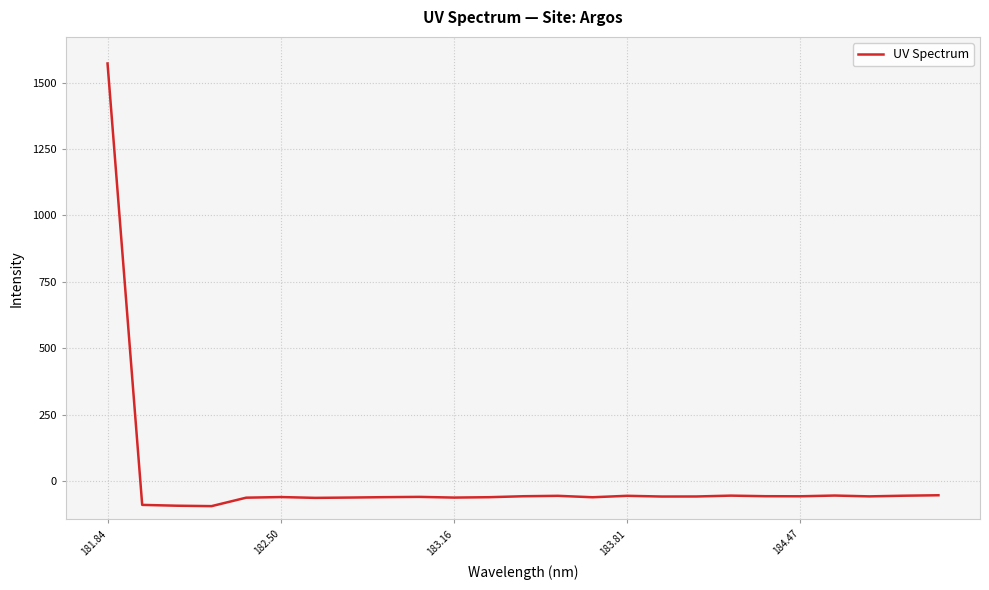

What is the minimum value shown in the chart?

-93.5